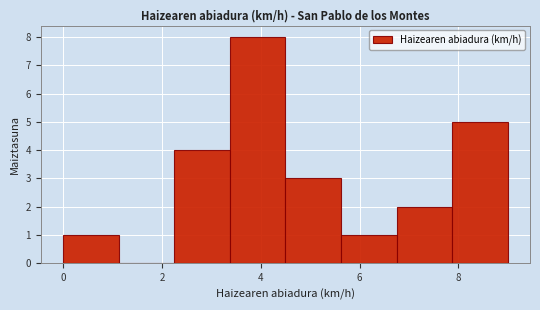

Reading left to right, transcribe this chart: for each bar, give the range it covers on the x-axis and its height. Neither the bar edges nor the heights are printed on the chart, so give them approximately, as read against the axes.

0.0 to 1.2: 1
1.2 to 2.2: 0
2.2 to 3.4: 4
3.4 to 4.6: 8
4.6 to 5.6: 3
5.6 to 6.8: 1
6.8 to 7.8: 2
7.8 to 9.0: 5